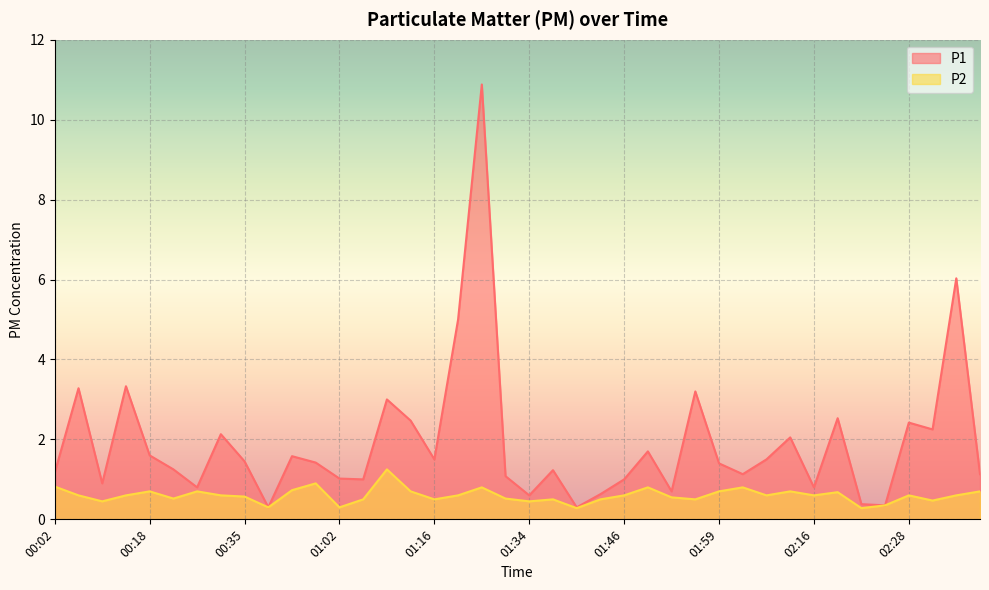

Which series has the largest range (max minus min)?

P1